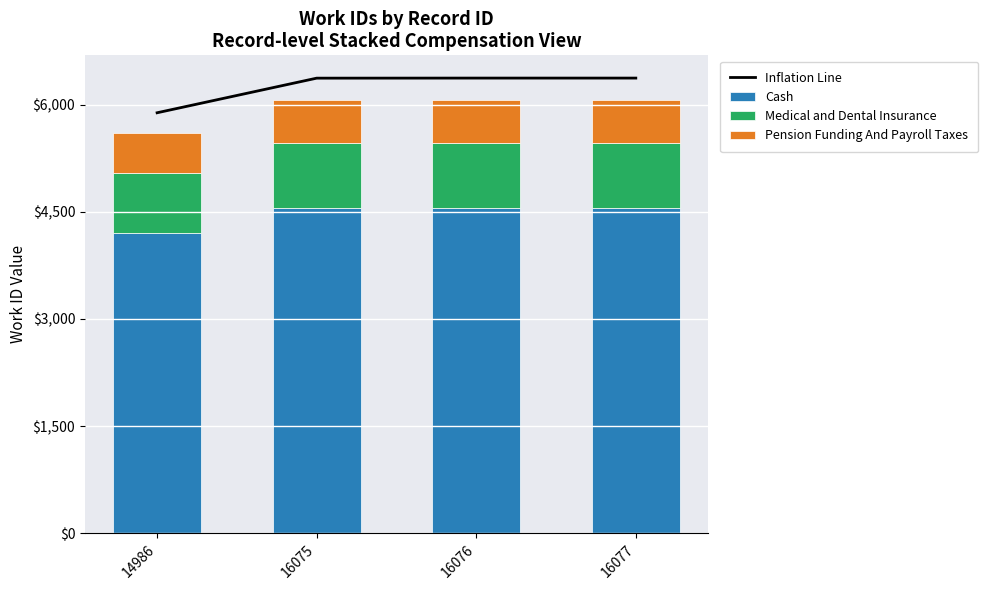

What is the difference between the maximum and minimum values in the Medical and Dental Insurance series?

69.4